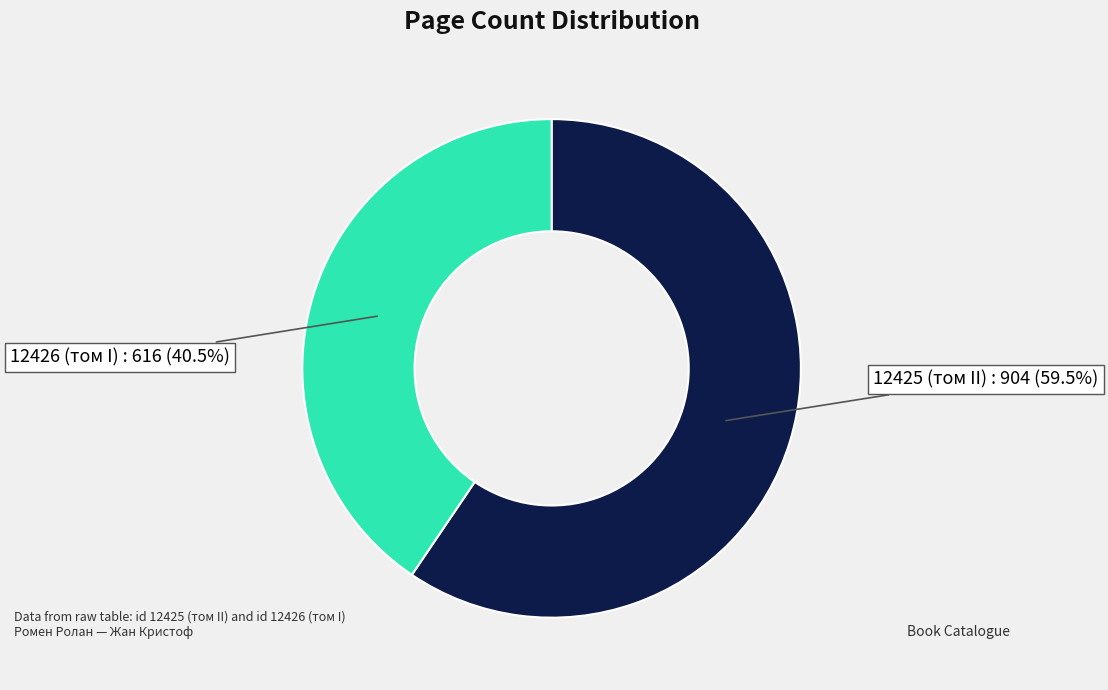

What is the majority slice?

12425 (том II)